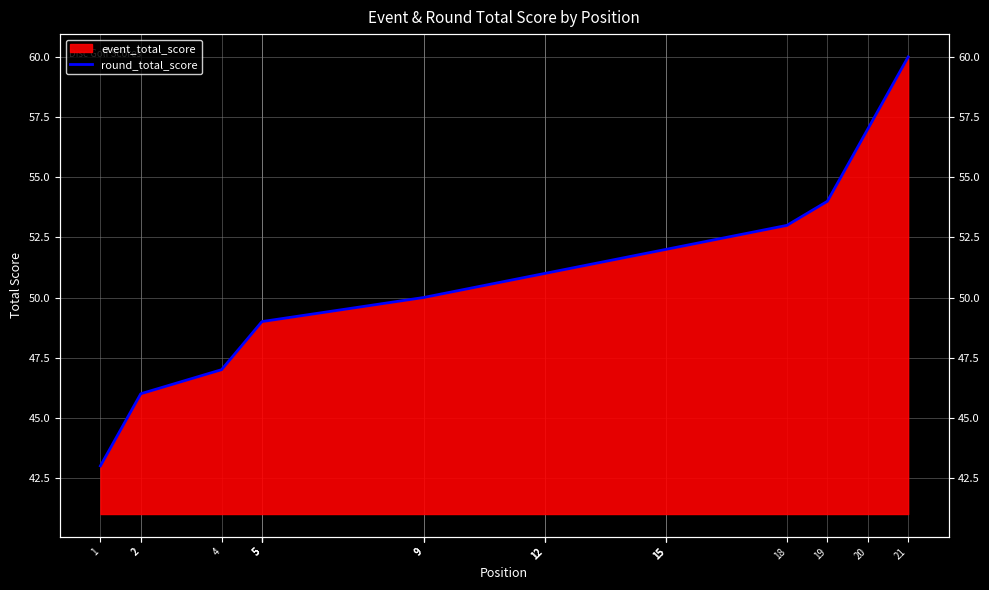

What is the greatest value displayed?

60